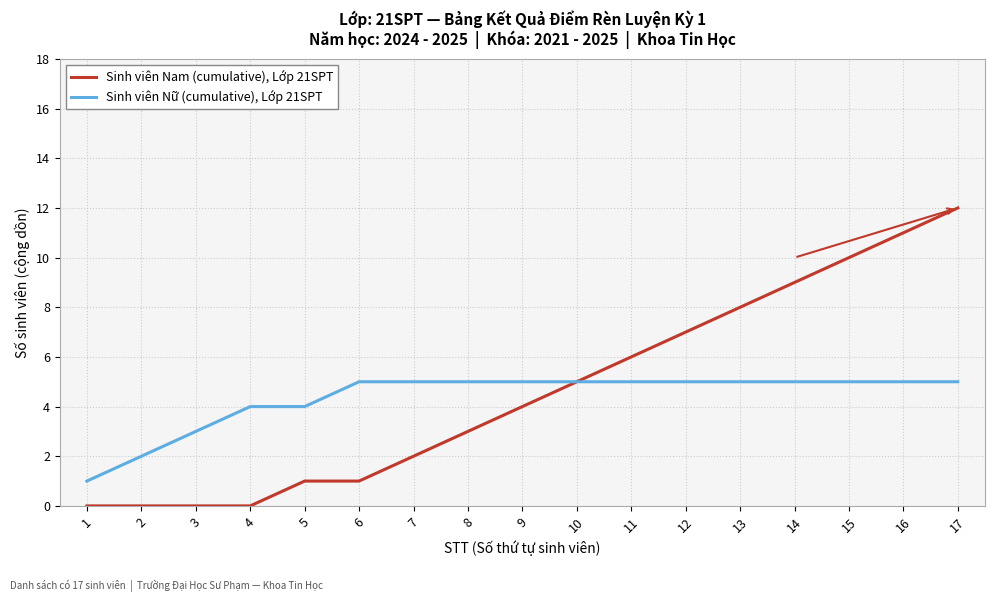

Which series changed the most between 1 and 14?

Sinh viên Nam (cumulative), Lớp 21SPT